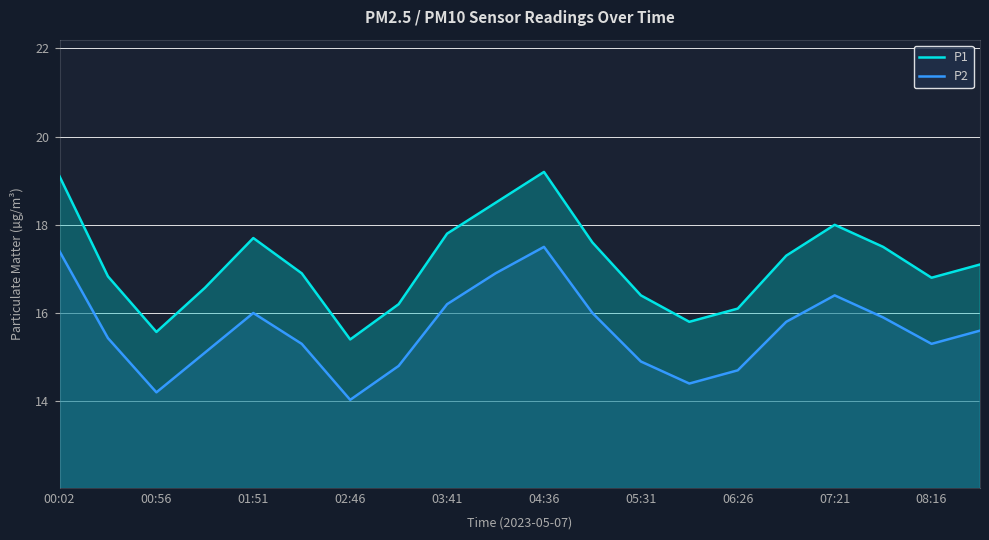

Read the P1 value at 06:26.

16.1